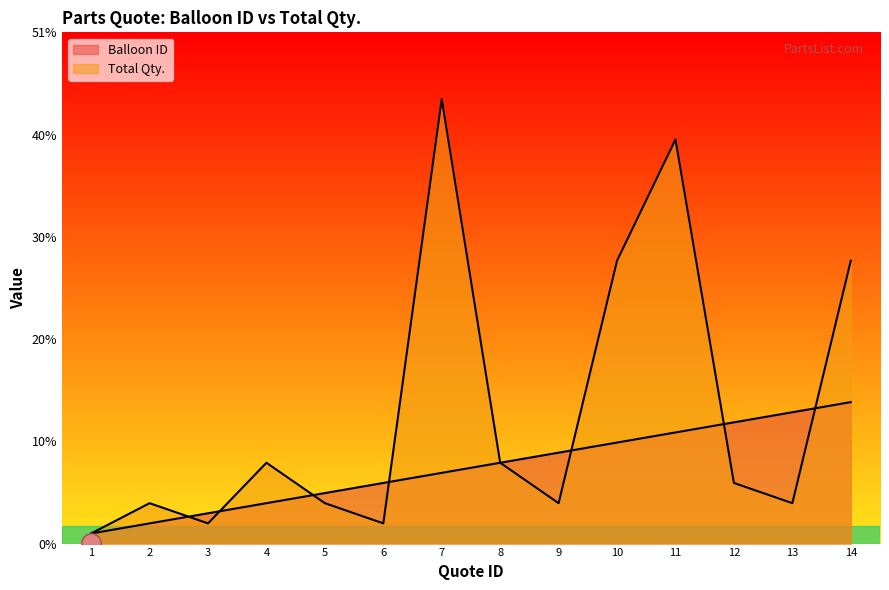

Reading left to right, list all the values displayed in this chart.

Balloon ID: 1	2	3	4	5	6	7	8	9	10	11	12	13	14
Total Qty.: 1	4	2	8	4	2	44	8	4	28	40	6	4	28